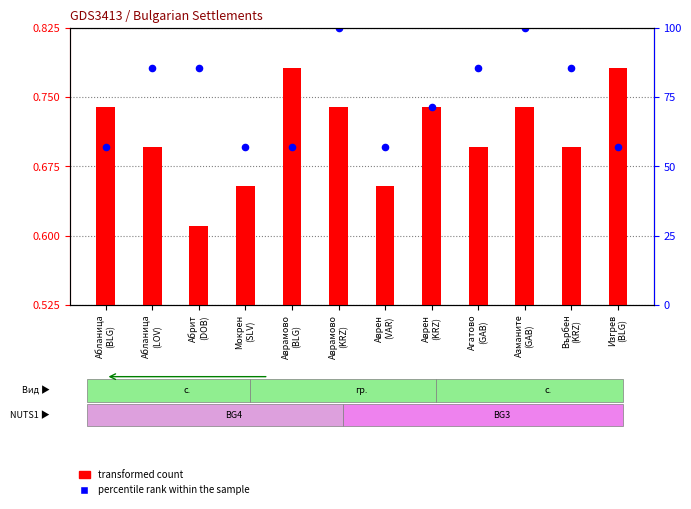

Which series contains the lowest Y value?

transformed count